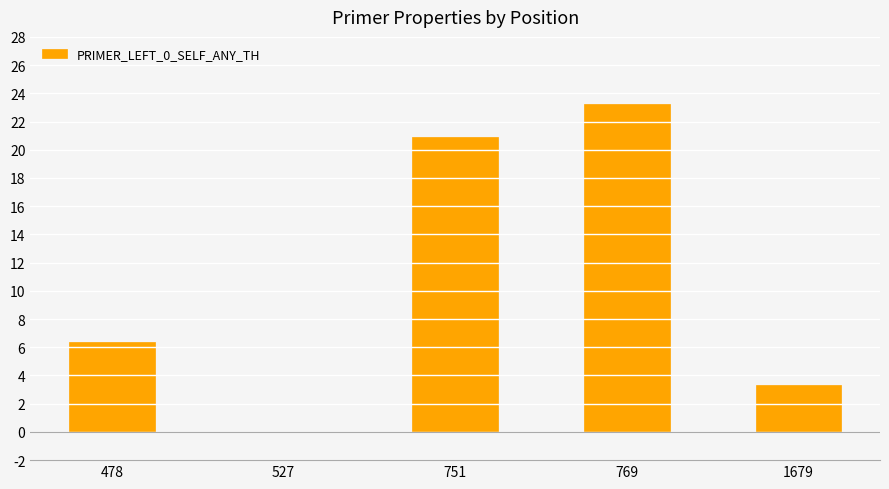

Which has a higher value, 1679 or 751?

751